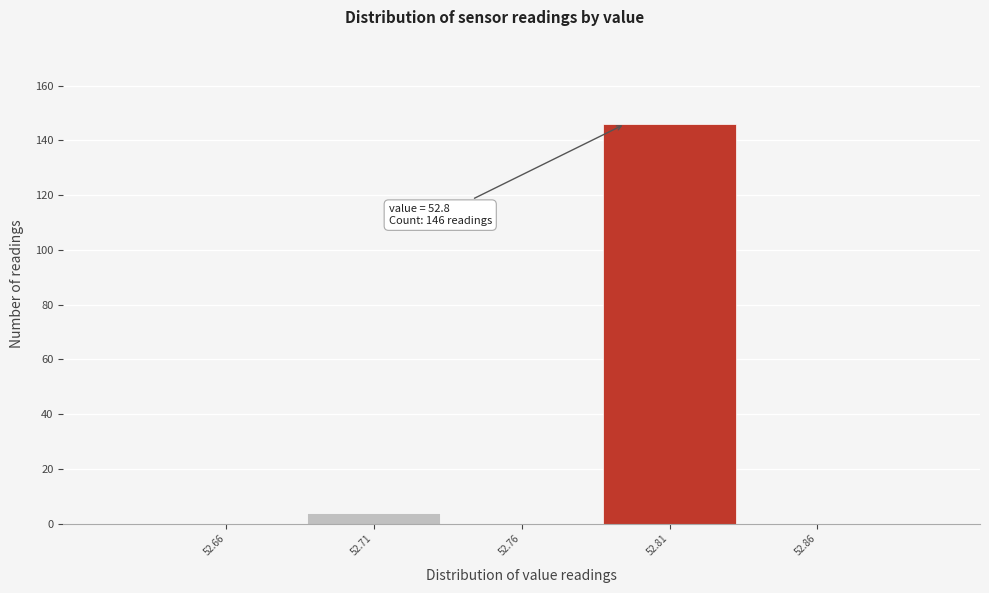

Reading left to right, extract all data points from this chart.

52.66=0	52.71=4	52.76=0	52.81=146	52.86=0